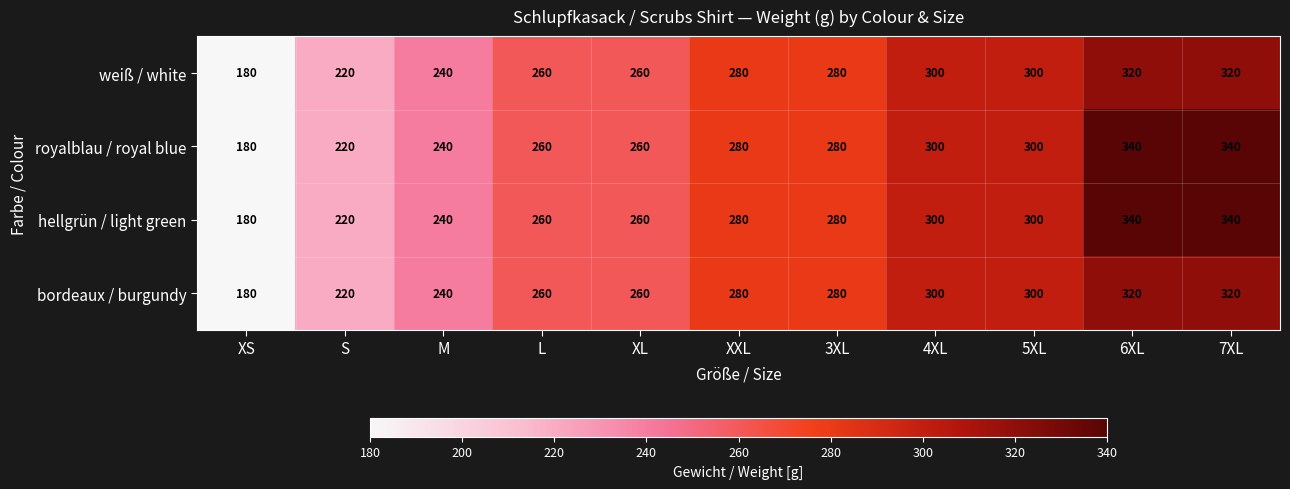

What is the maximum value shown in the chart?

340